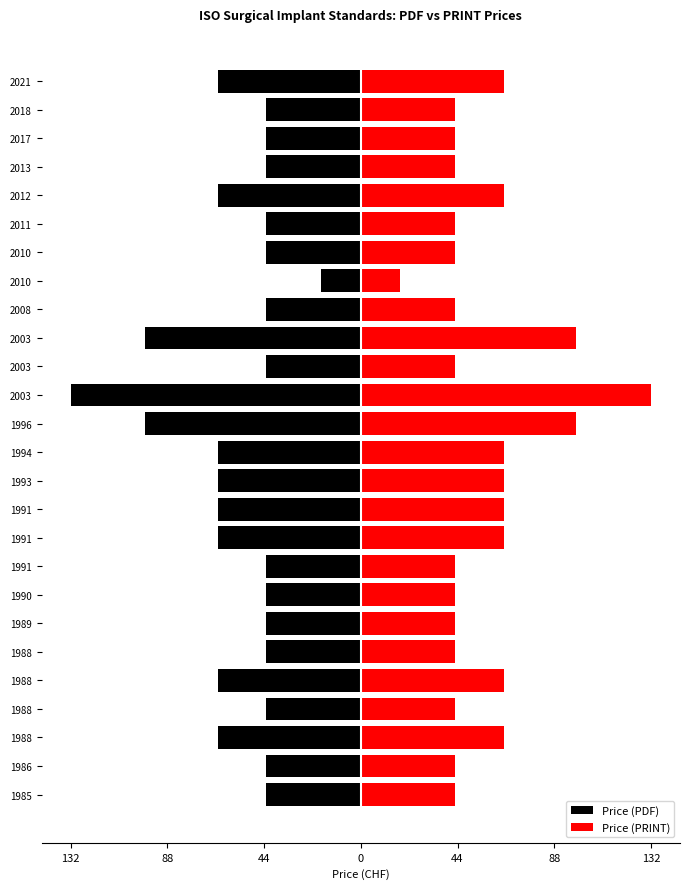

Reading left to right, transcribe all the data shown in this chart.

Price (PDF): -43	-43	-65	-43	-65	-43	-43	-43	-43	-65	-65	-65	-65	-98	-132	-43	-98	-43	-18	-43	-43	-65	-43	-43	-43	-65
Price (PRINT): 43	43	65	43	65	43	43	43	43	65	65	65	65	98	132	43	98	43	18	43	43	65	43	43	43	65